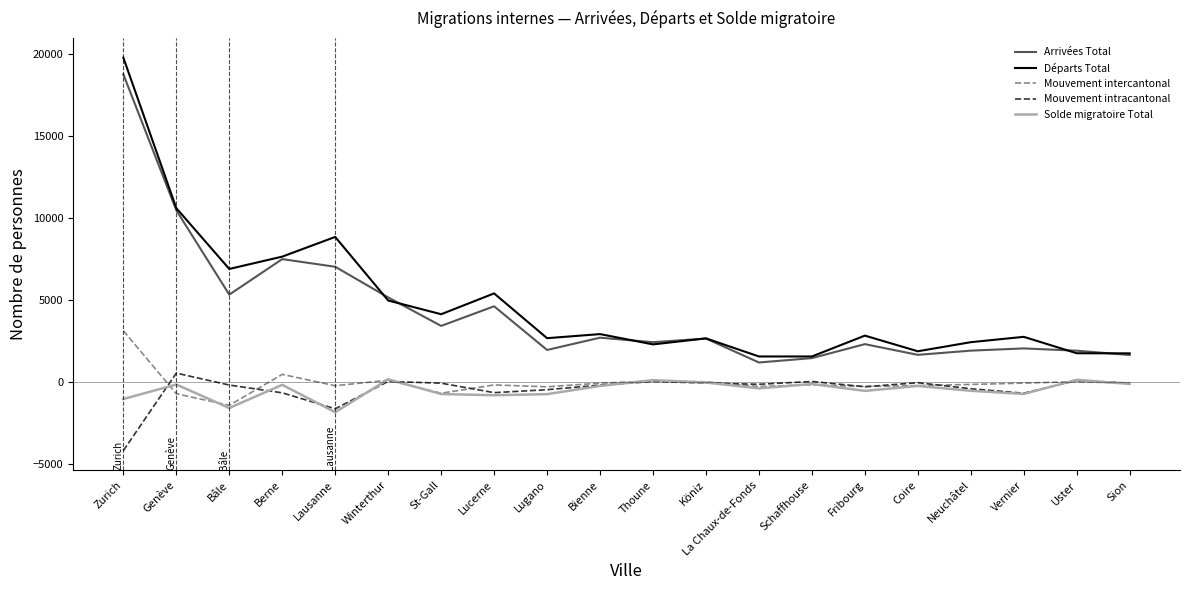

What is the difference between the second highest and minimum values in the Mouvement intracantonal series?

4276